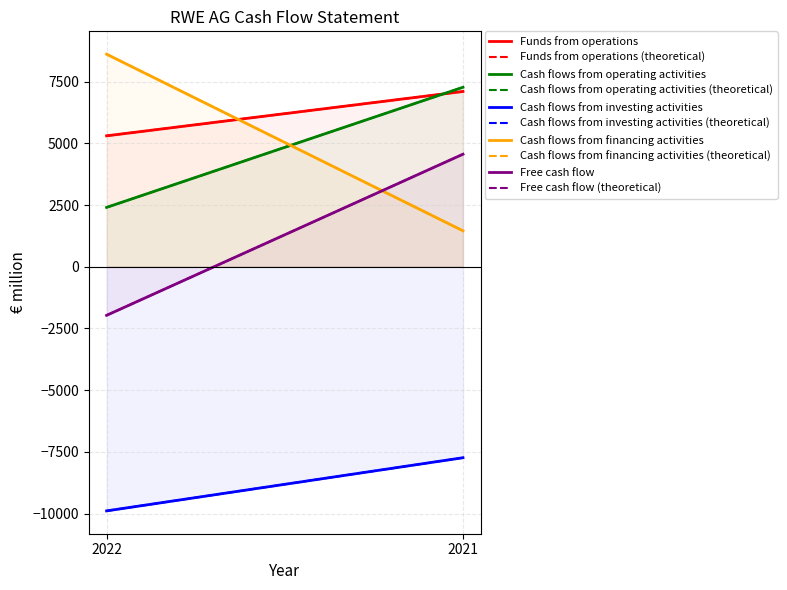

At which category is the sum across all series the highest?

2021